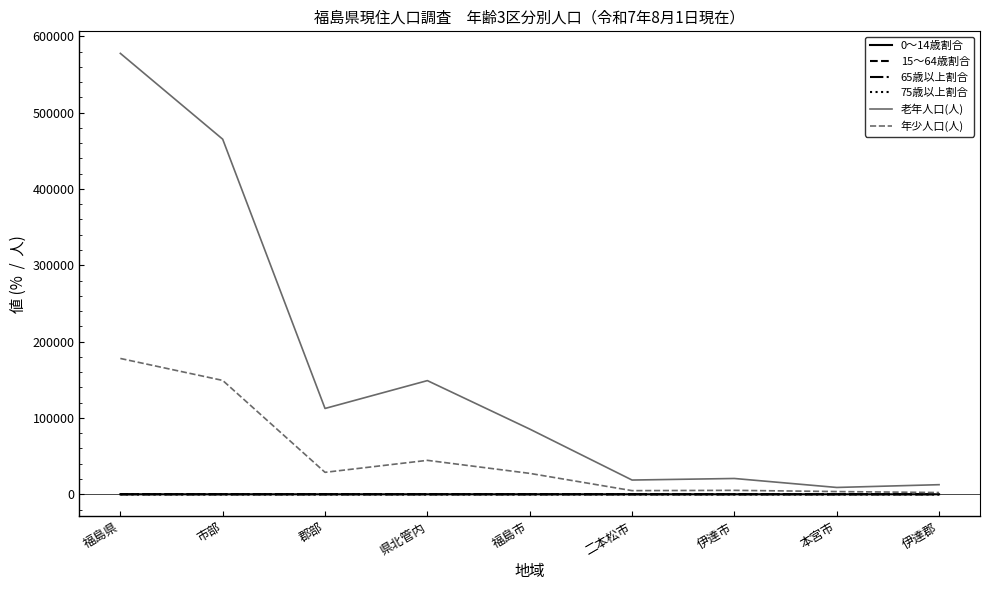

Which series has the largest total across all categories?

老年人口(人)